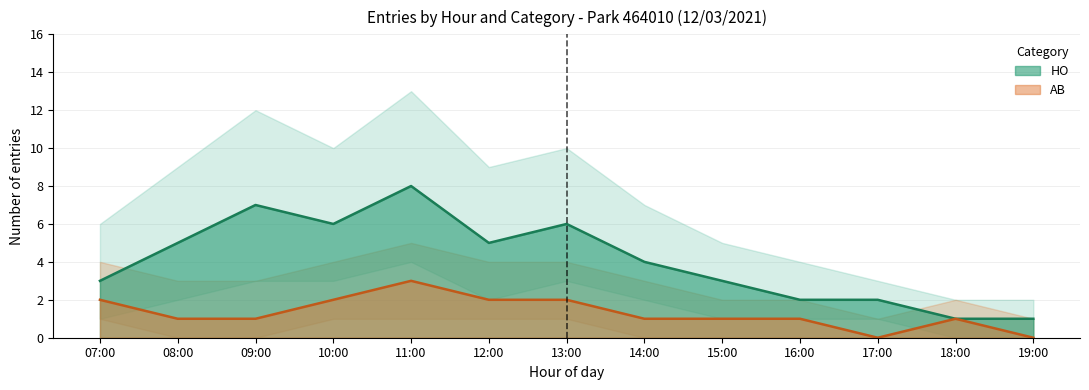

True or false: HO and AB intersect in this chart.

False